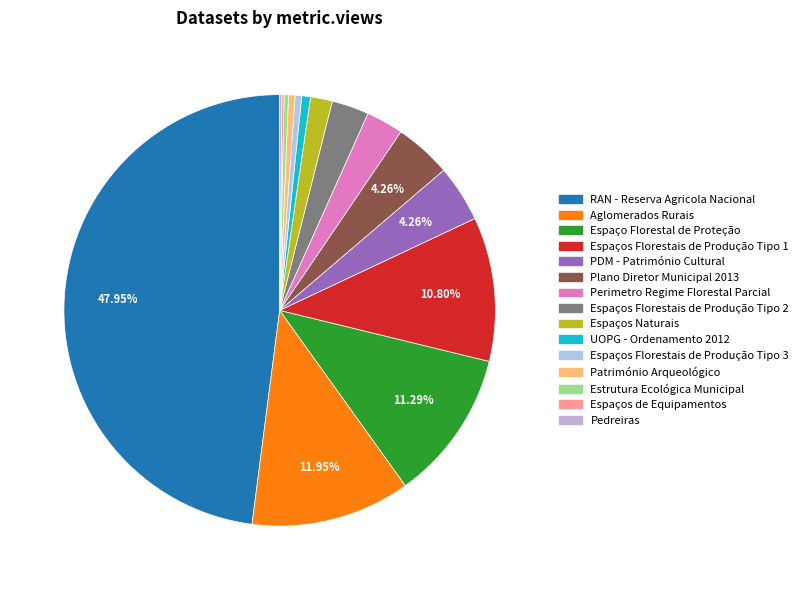

How many segments does this pie chart have?

15